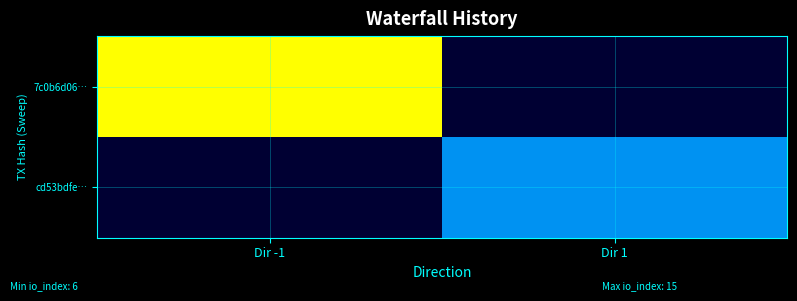

At which category is the sum across all series the highest?

Dir -1